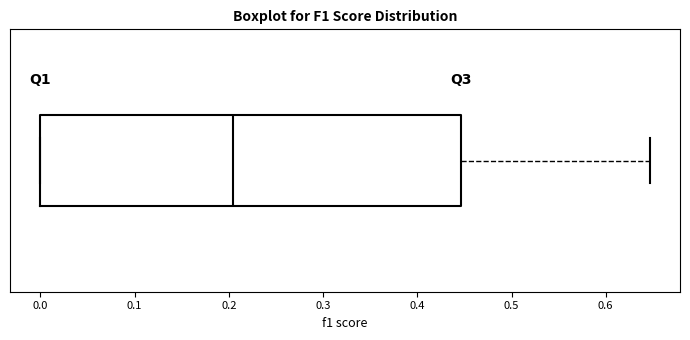

Transcribe this box plot: give where the median line is, the range the box spans, and where the two whiskers end, as read against the x-axis. The values are not printed on the chart, so give them approximately, as read against the axis.

median 0.20, box 0.00 to 0.45, whiskers 0.00 to 0.65